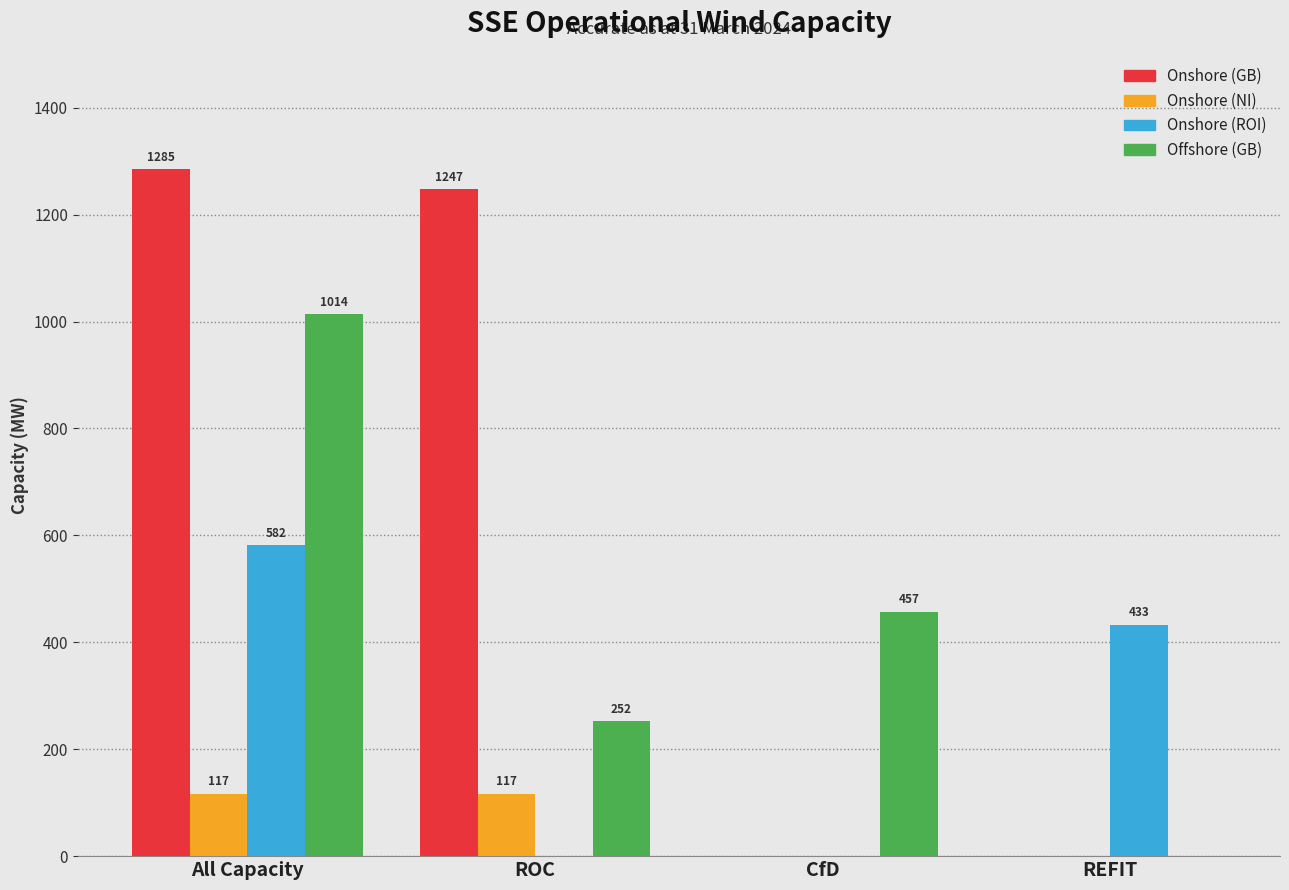

The value of Offshore (GB) at ROC is 252.0. True or false?

True